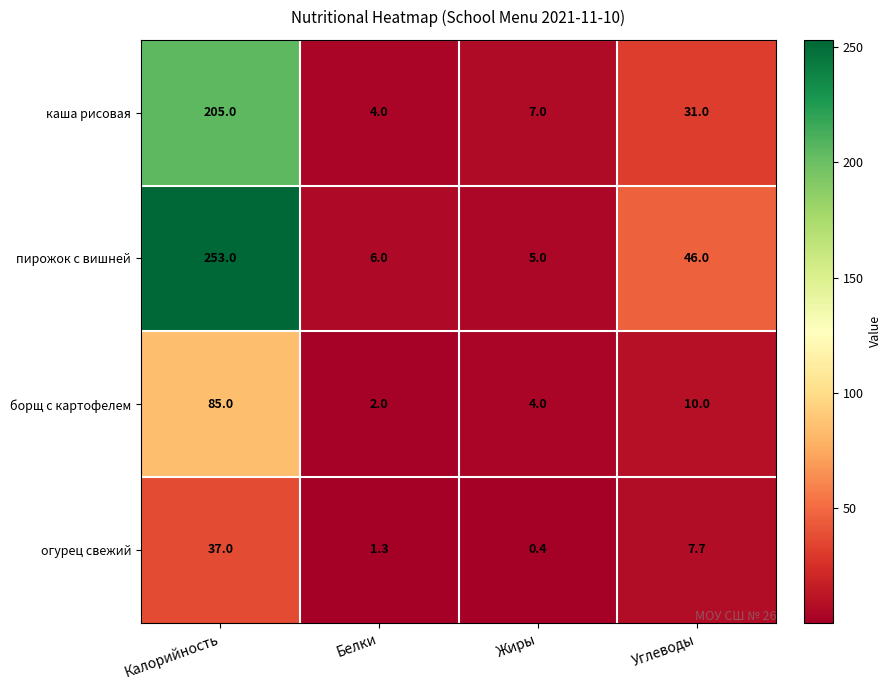

What is the average value of the пирожок с вишней series?

77.5